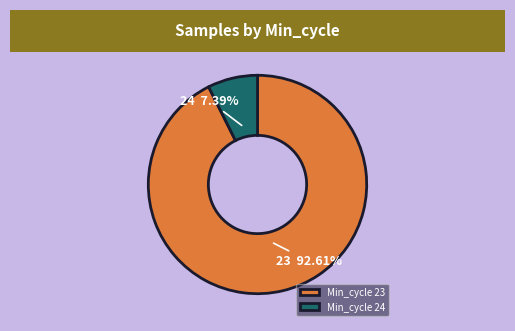

Which slice is the largest?

Min_cycle 23